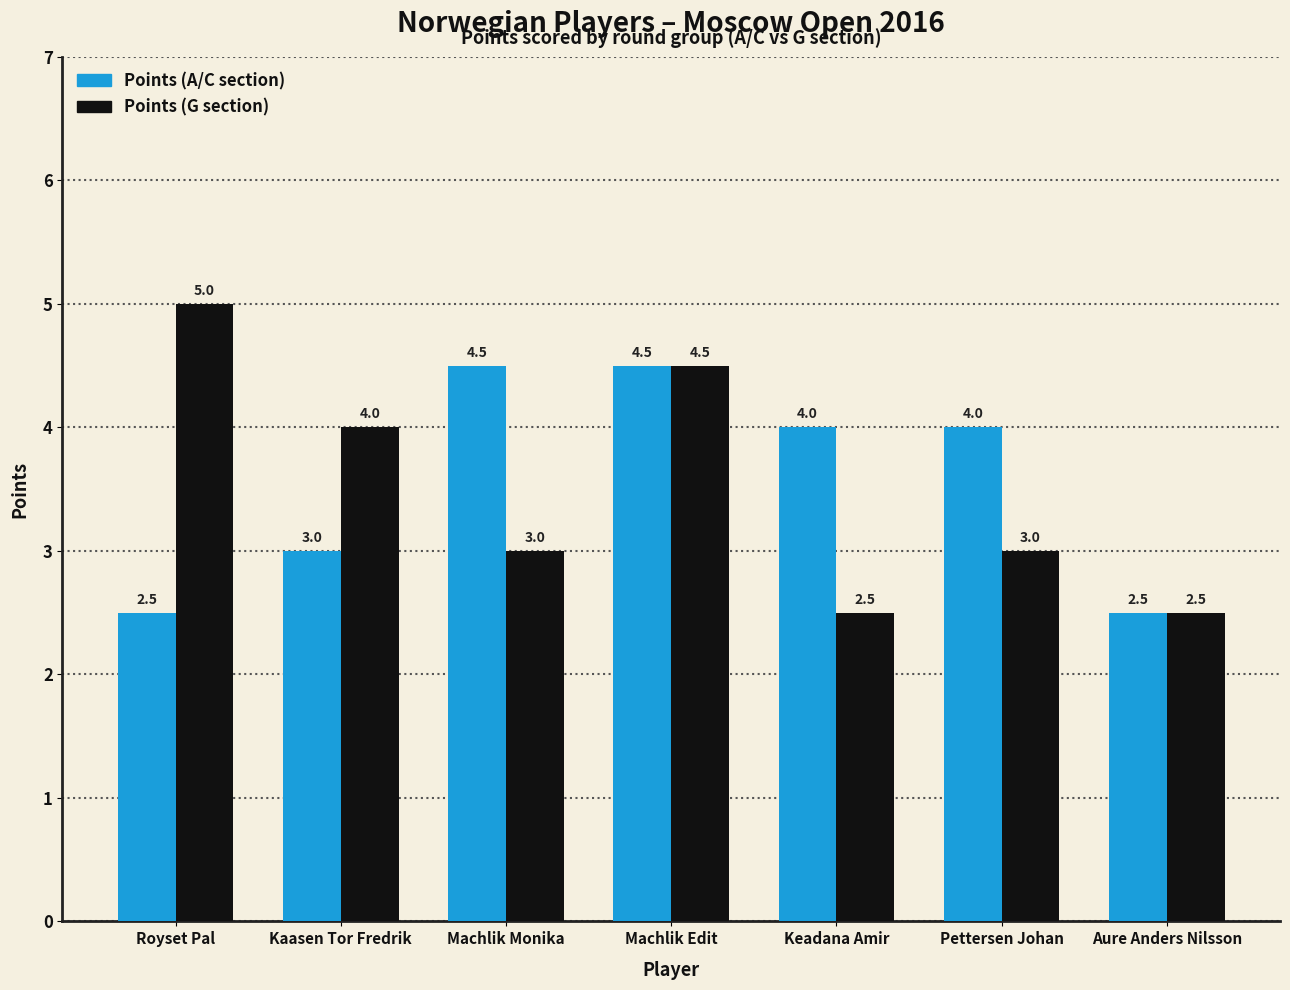

Which series changed the most between Machlik Monika and Aure Anders Nilsson?

Points (A/C section)